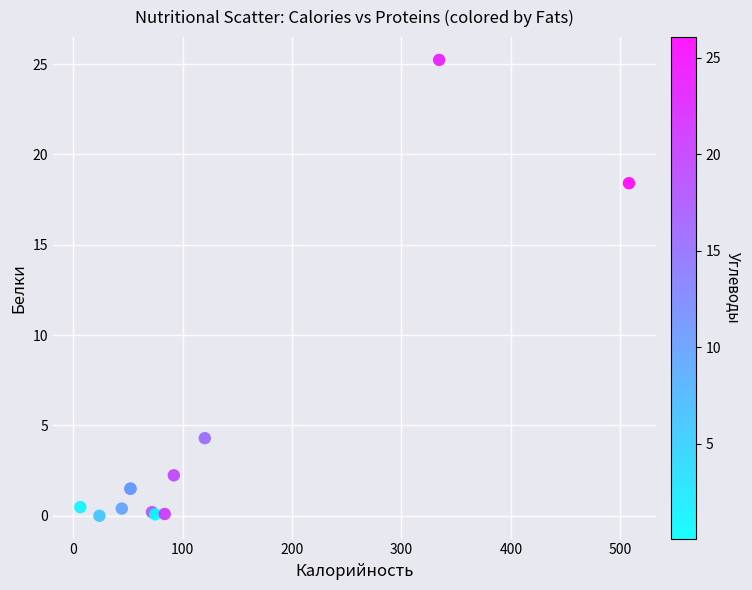

What Y value in the scatter plot is closest to 12?

18.4